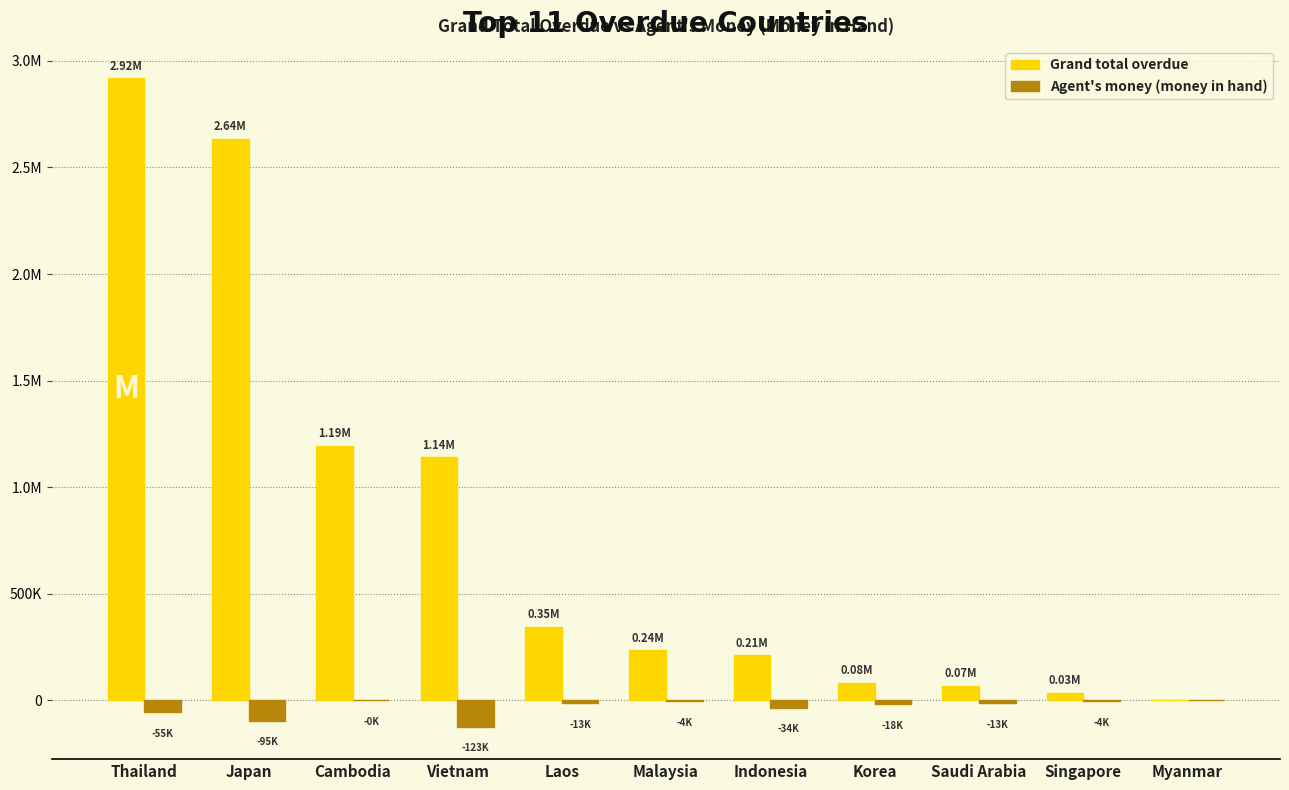

Reading left to right, what are all the values shown in this chart?

Grand total overdue: Thailand=2918422.8	Japan=2635455.4	Cambodia=1194836.9	Vietnam=1141458.8	Laos=346042.2	Malaysia=235381.8	Indonesia=211334.2	Korea=81368.2	Saudi Arabia=69380.2	Singapore=34843.2	Myanmar=0.0
Agent's money (money in hand): Thailand=-55393.9	Japan=-95335.6	Cambodia=-211.0	Vietnam=-123485.4	Laos=-12540.0	Malaysia=-4266.1	Indonesia=-34482.1	Korea=-18421.0	Saudi Arabia=-13202.0	Singapore=-3782.0	Myanmar=0.0